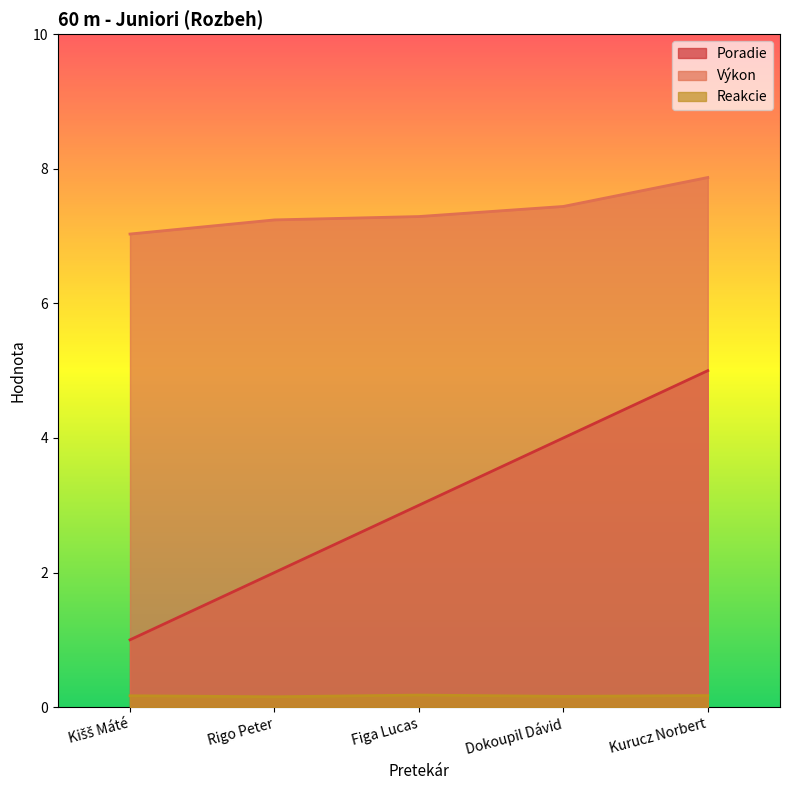

Which series has the largest total across all categories?

Výkon